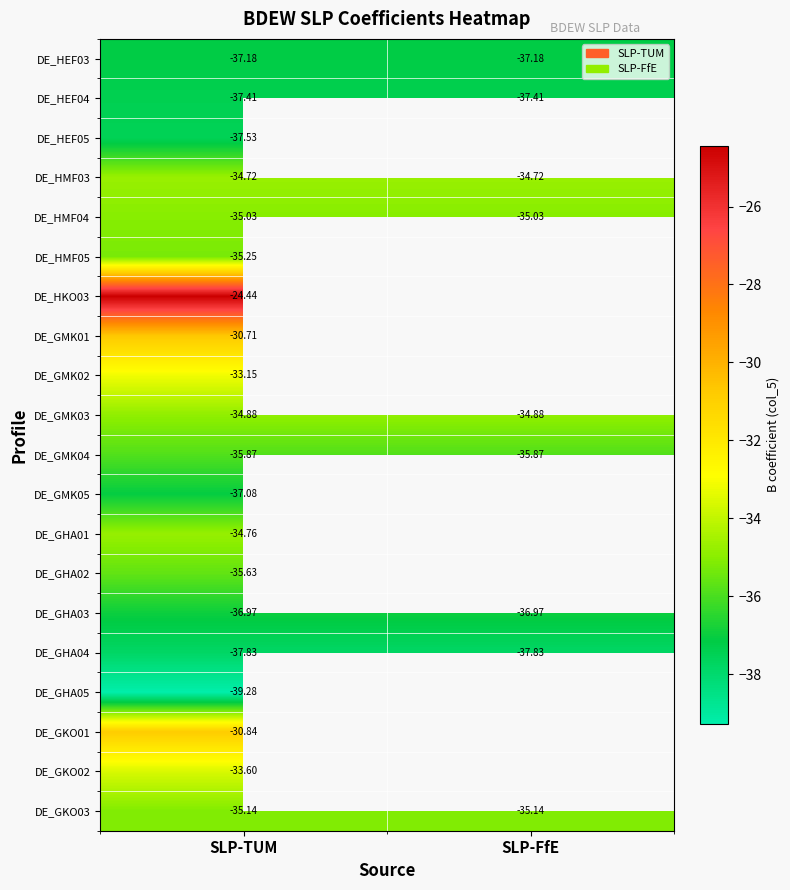

Is the value of DE_HMF04 at SLP-TUM greater than the value of DE_HMF05 at SLP-FfE?

No